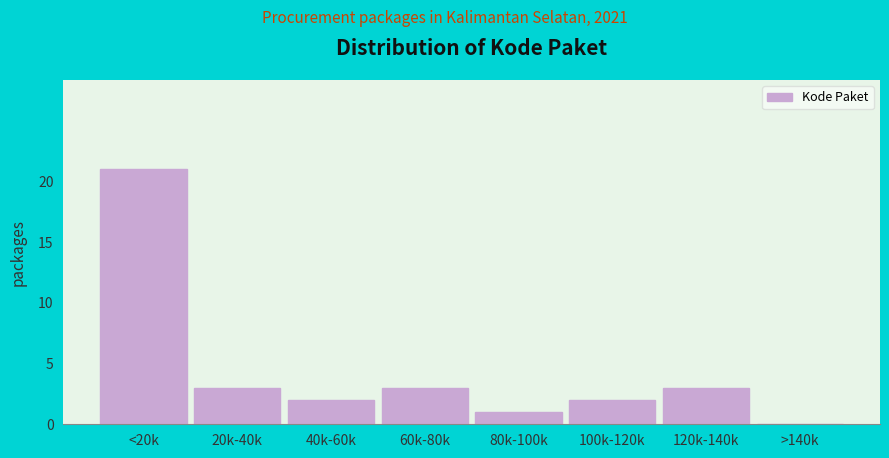

Reading right to left, what are all the values shown in this chart?

>140k=0	120k-140k=3	100k-120k=2	80k-100k=1	60k-80k=3	40k-60k=2	20k-40k=3	<20k=21